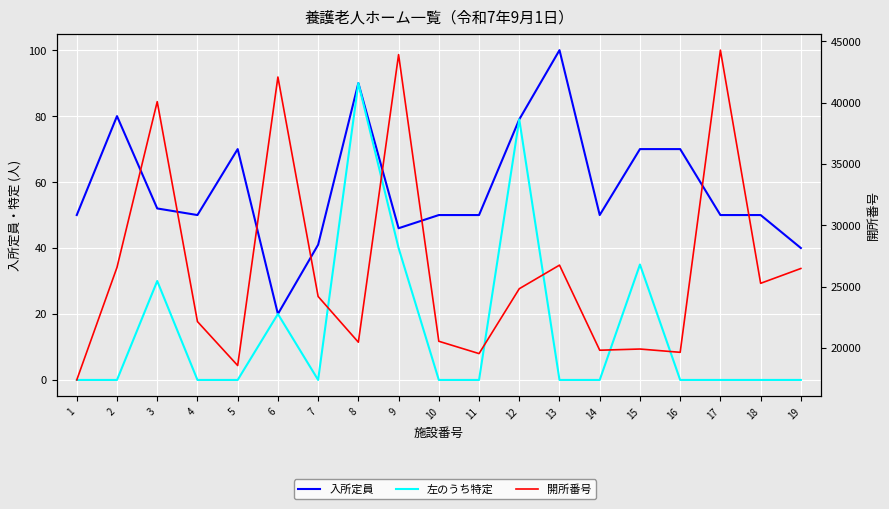

Where is the first local minimum for 左のうち特定?

7